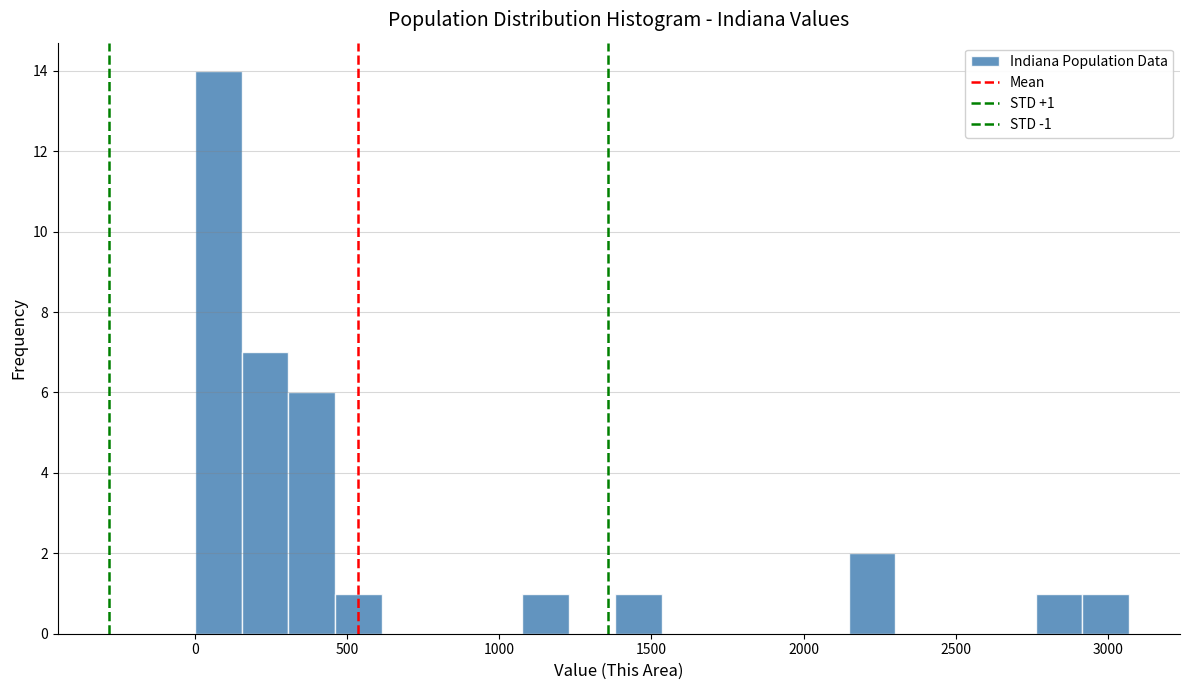

Read against the x-axis, roughly where is the centre of the tallest bar?

100